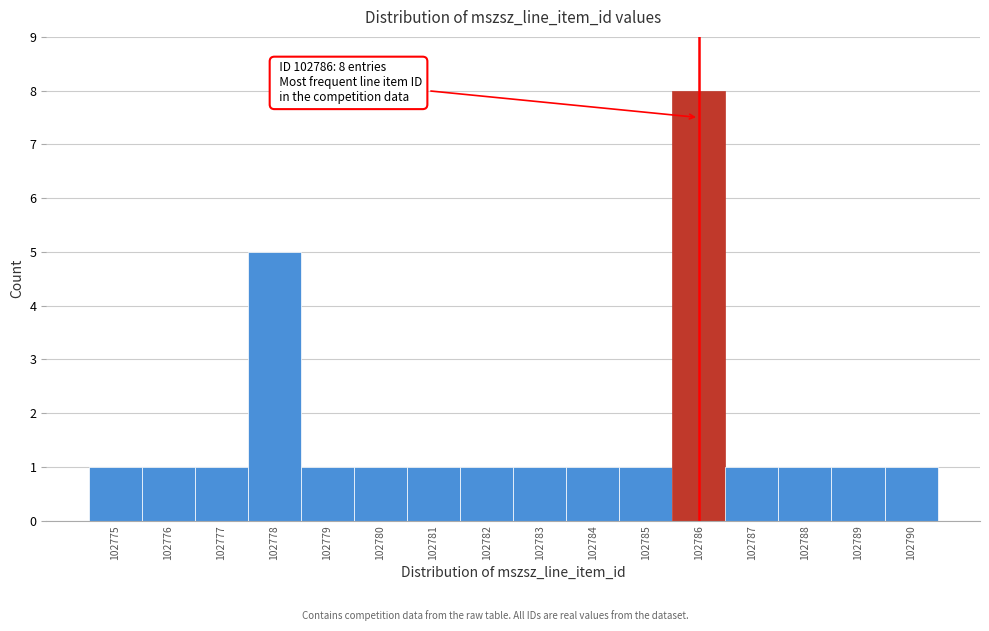

Over which range of the x-axis is the bar tallest?

102785.5 to 102786.5